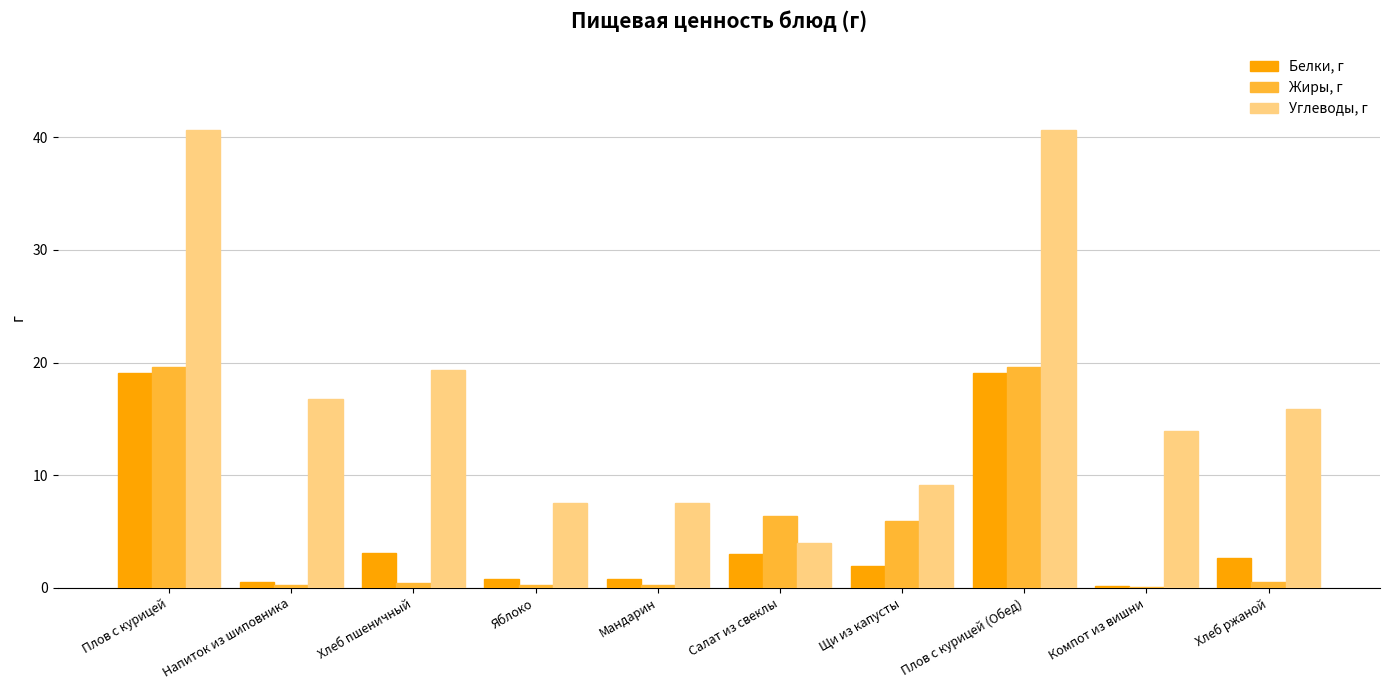

What are all the series names shown in the legend?

Белки, г, Жиры, г, Углеводы, г